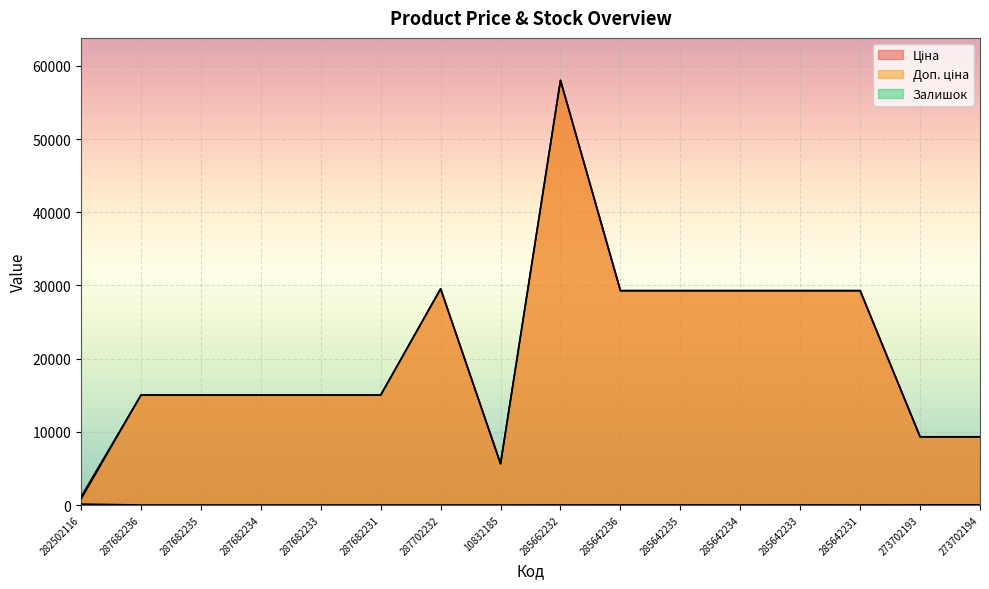

What is the label of the 12th point from the right?

287682233